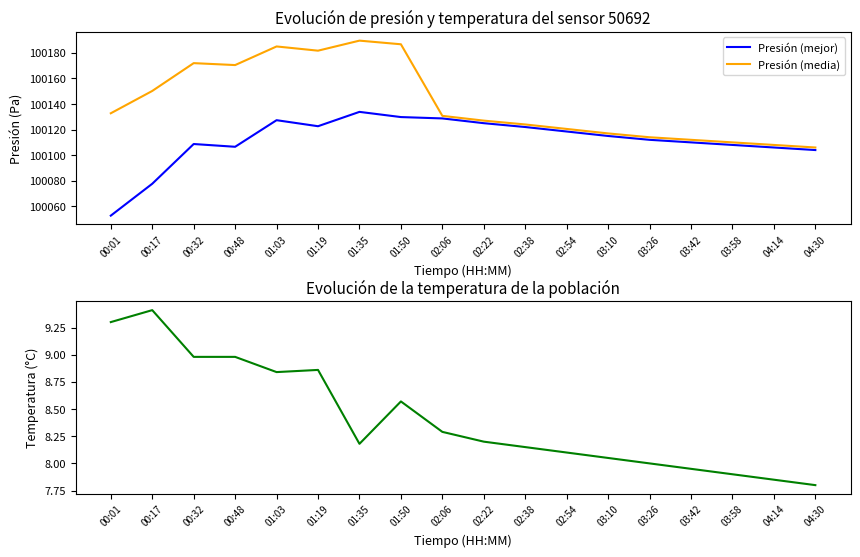

Which series changed the most between 01:03 and 02:22?

Presión (media)